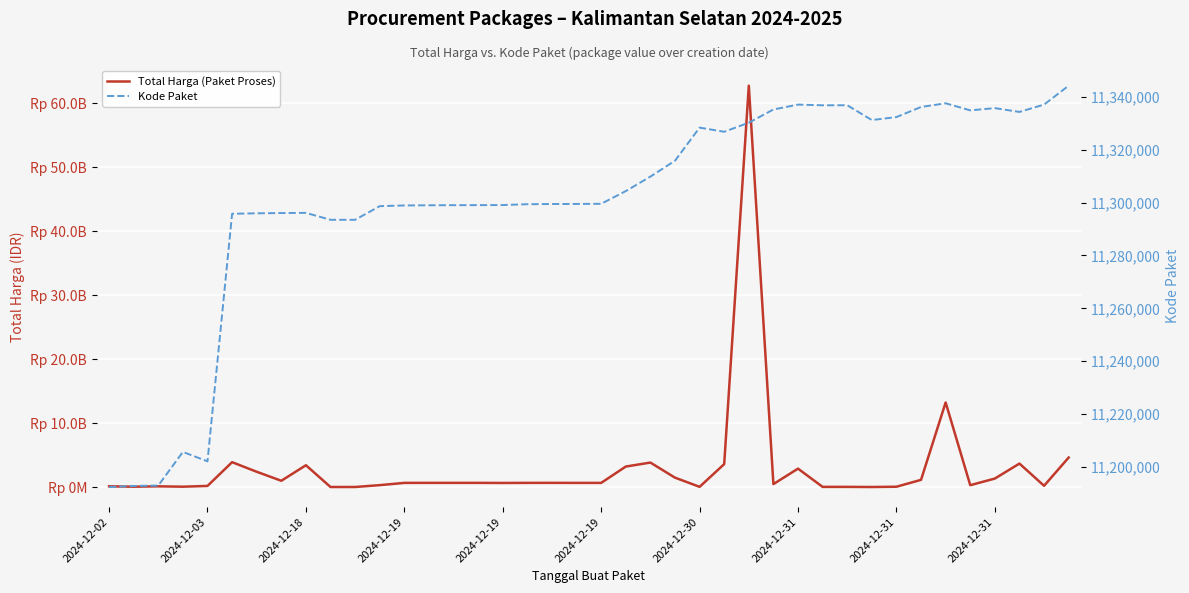

Count the number of data series in this chart.

2